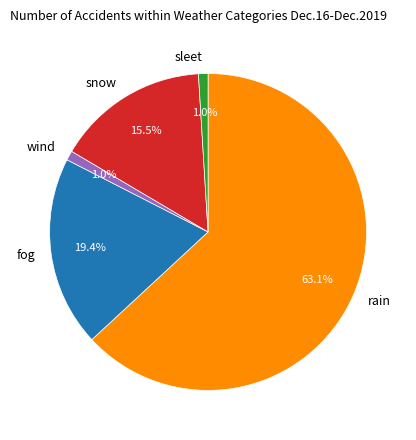

What is the ratio of the value at snow to the value at fog?

0.8